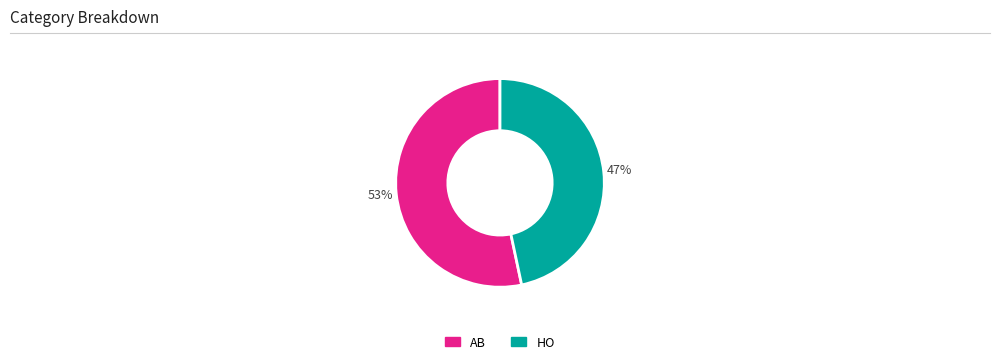

Is the sum of AB and HO greater than half?

Yes